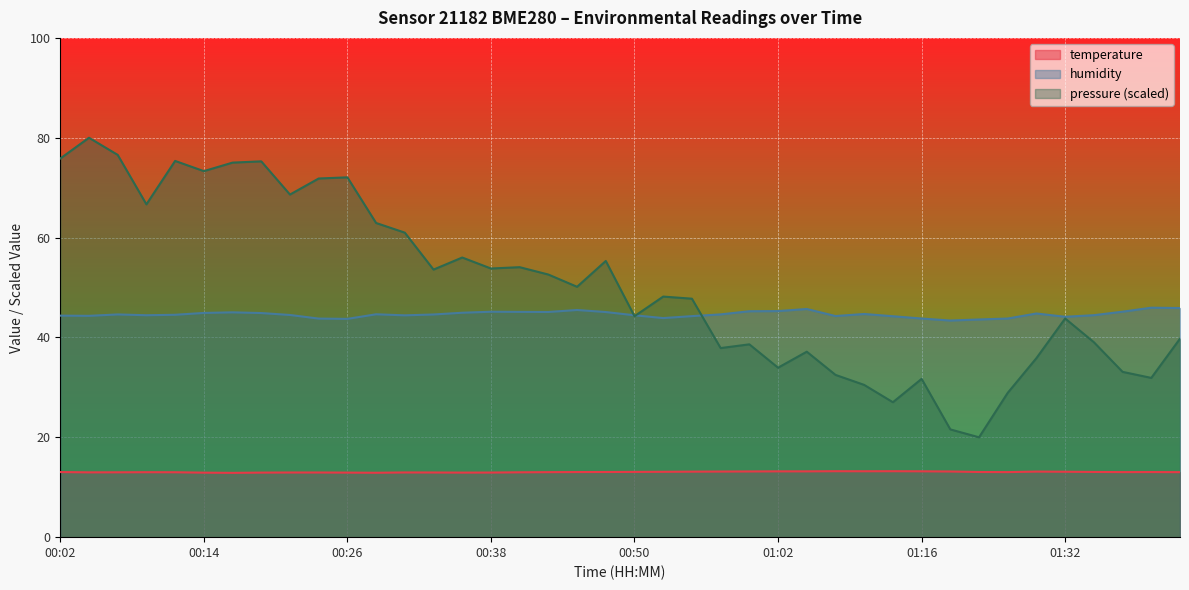

What is the total value across all series at 00:33?

57.5